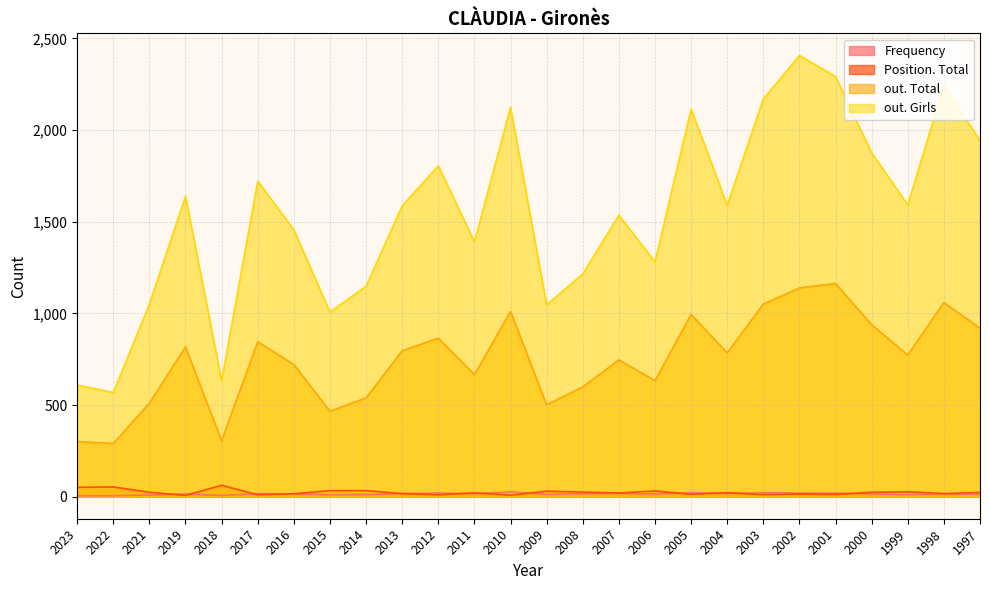

List the series in order of their peak value, lowest first.

Frequency, Position. Total, out. Total, out. Girls